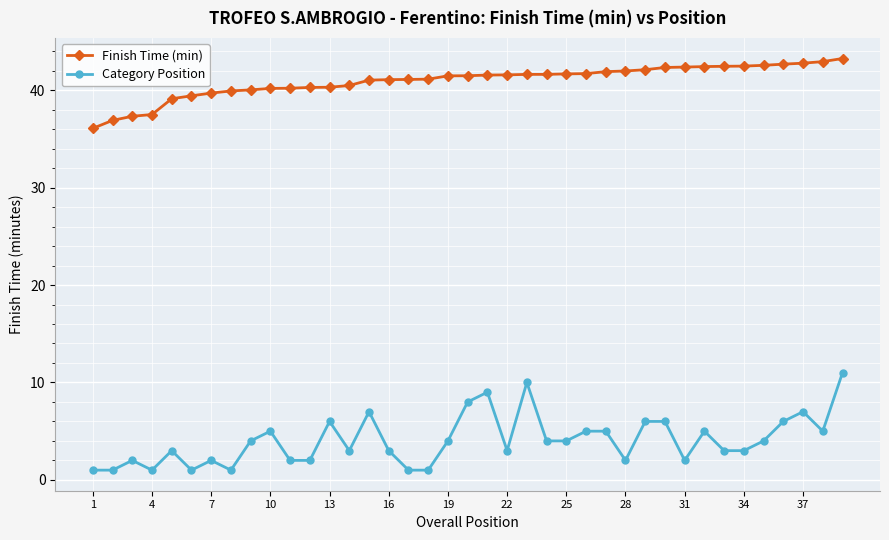

List the series in order of their overall mean, highest first.

Finish Time (min), Category Position